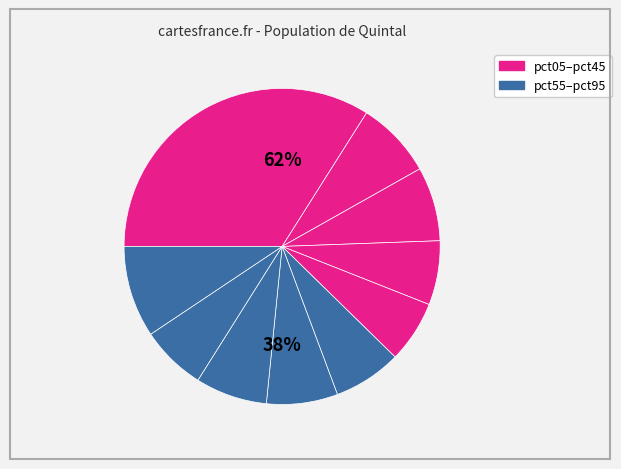

How many slices are in this pie chart?

10